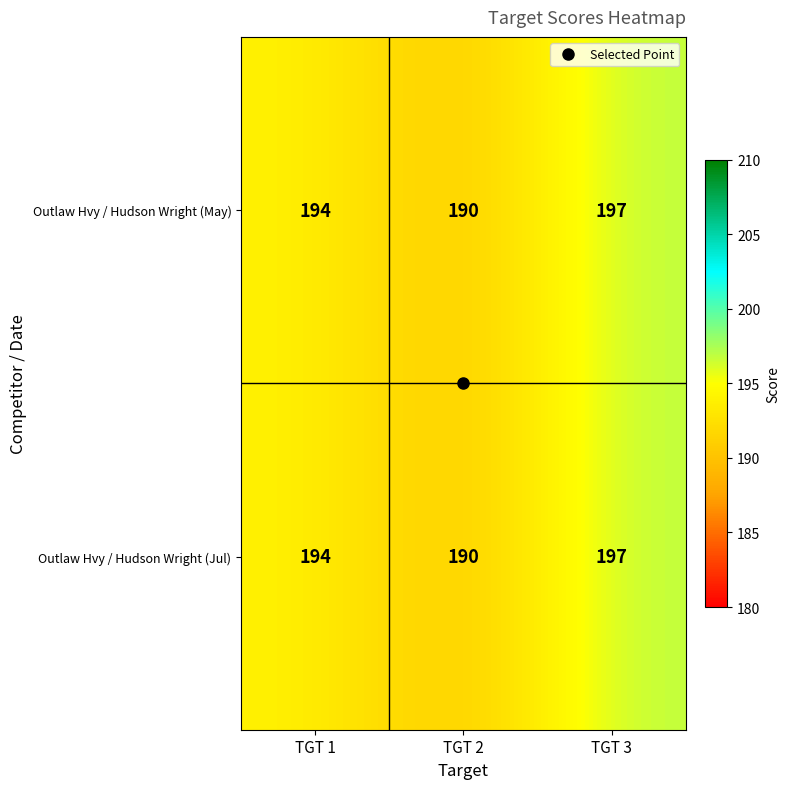

Is the value of Outlaw Hvy / Hudson Wright (May) at TGT 3 greater than the value of Outlaw Hvy / Hudson Wright (Jul) at TGT 2?

Yes